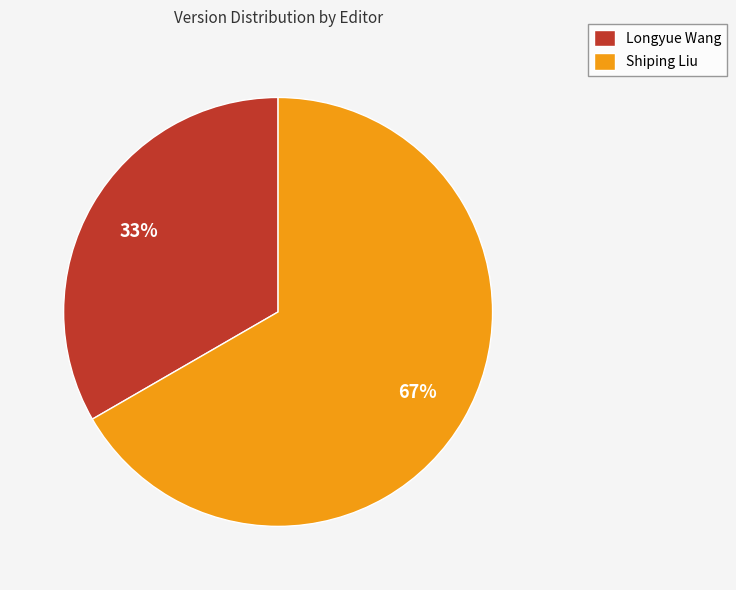

What percentage is the Shiping Liu slice, to the nearest percent?

67%